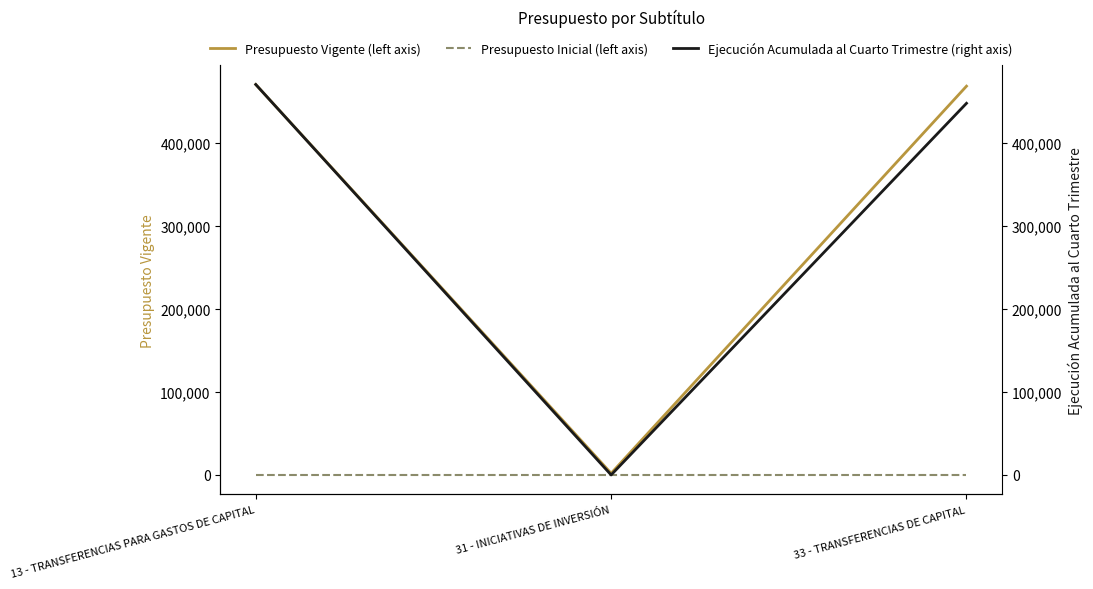

List the series in order of their peak value, lowest first.

Presupuesto Inicial (left axis), Presupuesto Vigente (left axis), Ejecución Acumulada al Cuarto Trimestre (right axis)